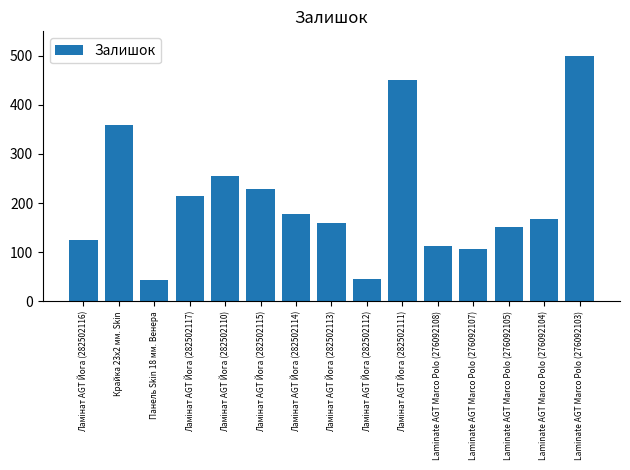

Reading right to left, list all the values displayed in this chart.

500	167	151	107	112	451	46	159	178	229	256	215	43	360	125